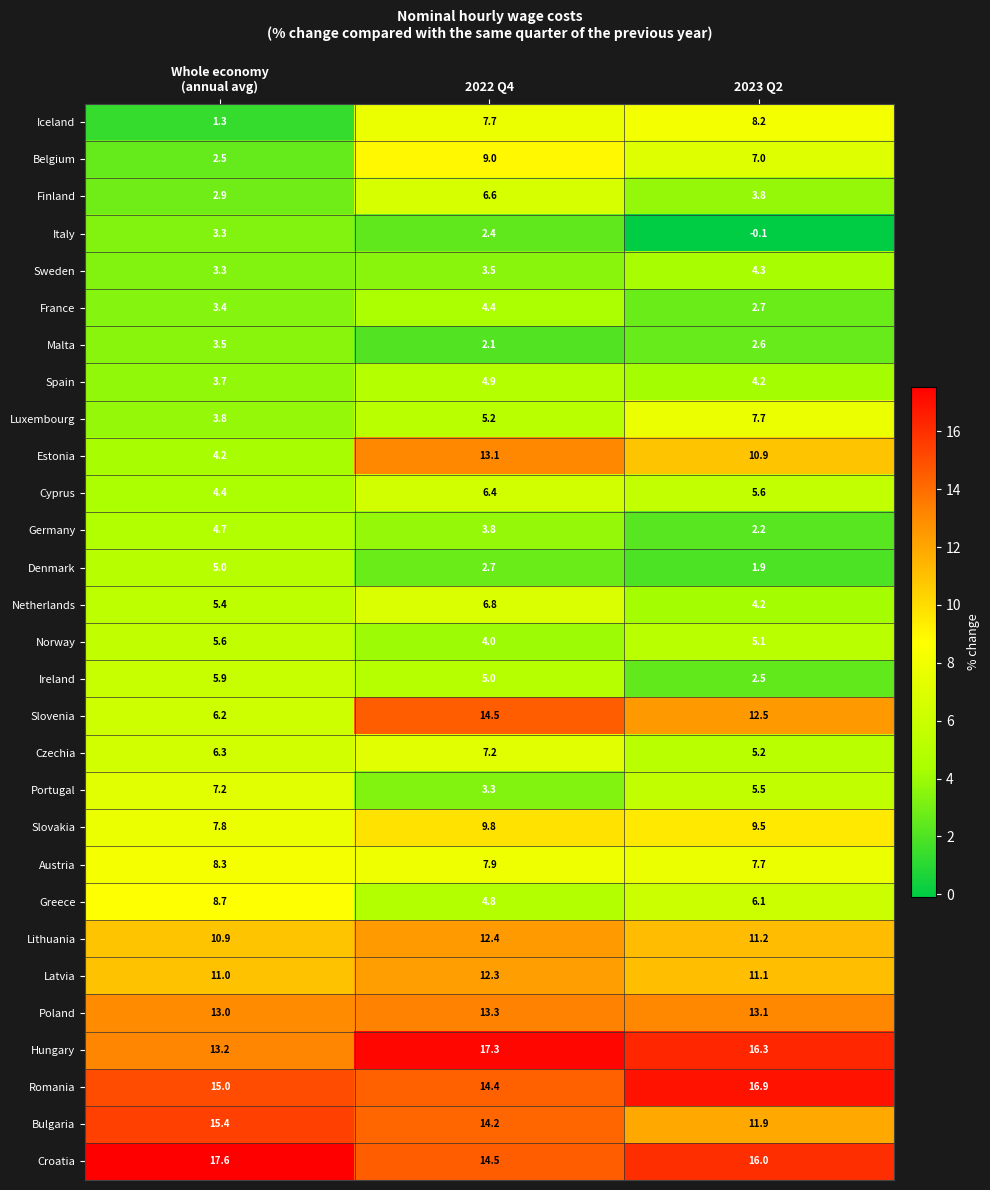

Which label corresponds to the smallest value in the chart?

2023 Q2